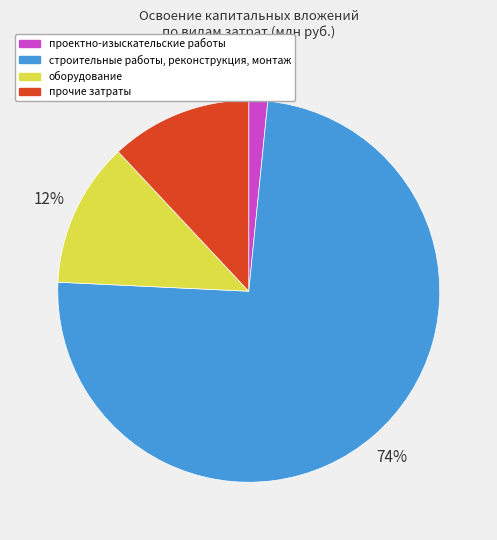

To the nearest percent, what is the combined percentage of строительные работы, реконструкция, монтаж and проектно-изыскательские работы?

76%